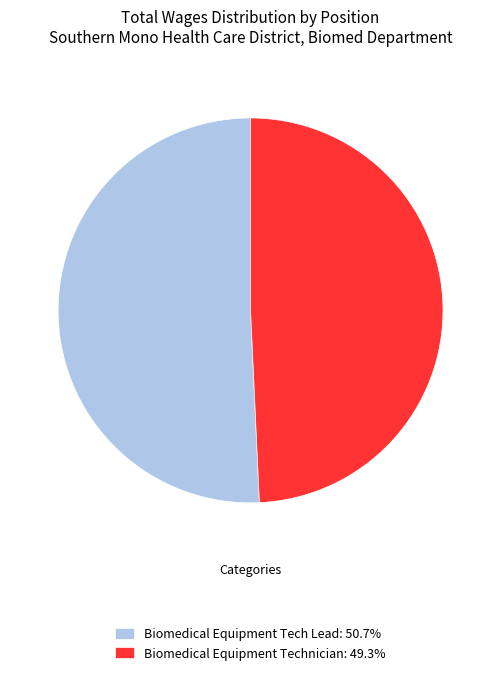

Which slice is the smallest?

Biomedical Equipment Technician